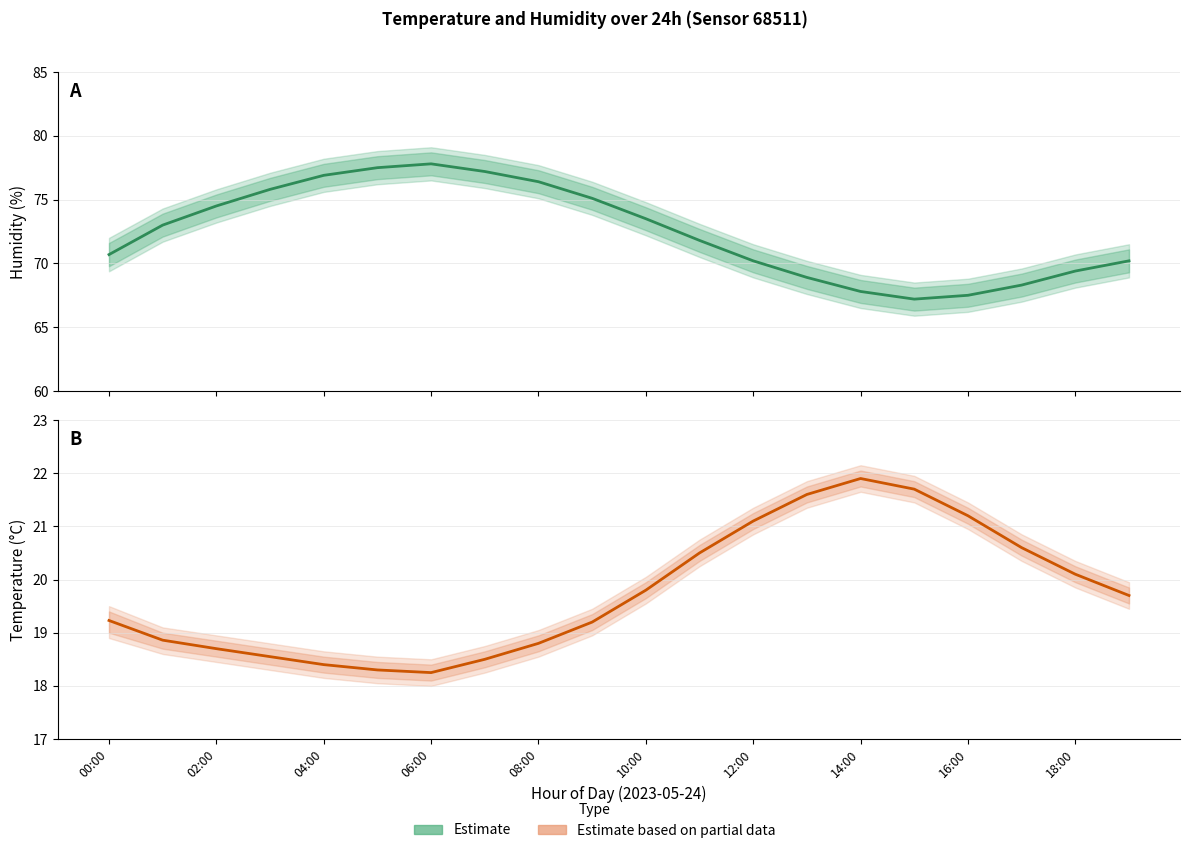

True or false: Estimate based on partial data and Estimate cross at least once.

False